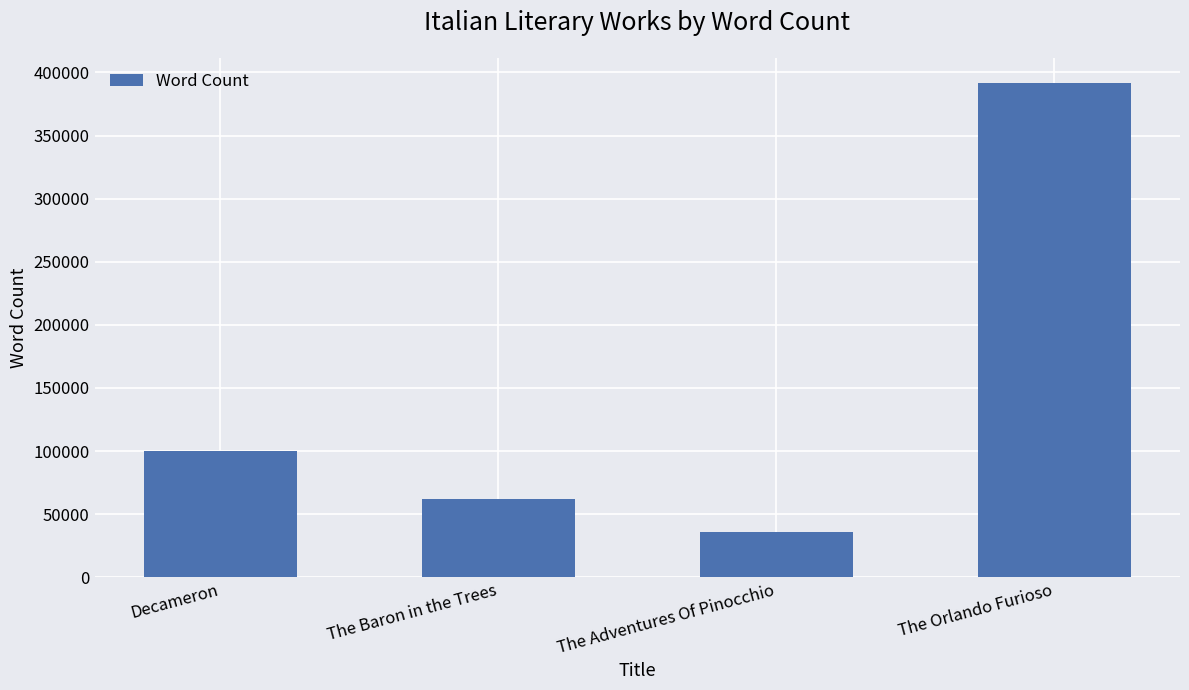

Reading left to right, transcribe all the data shown in this chart.

Decameron=100000	The Baron in the Trees=62000	The Adventures Of Pinocchio=36000	The Orlando Furioso=392000